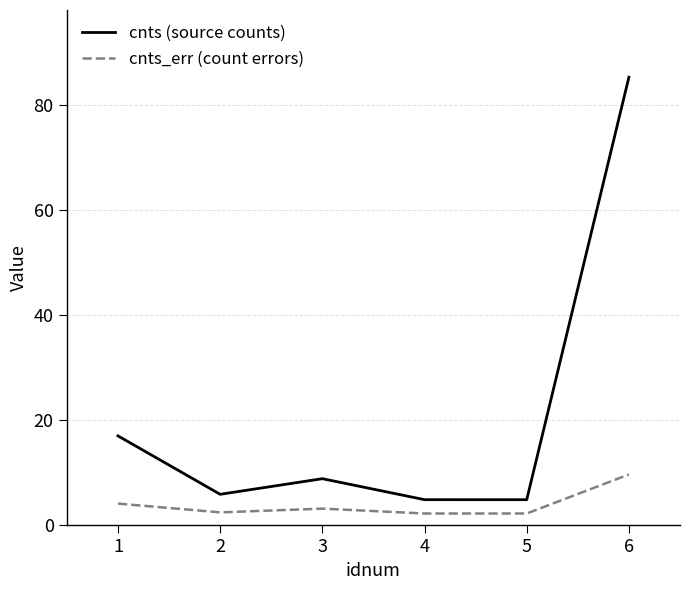

At which label does cnts (source counts) first exceed 8?

1